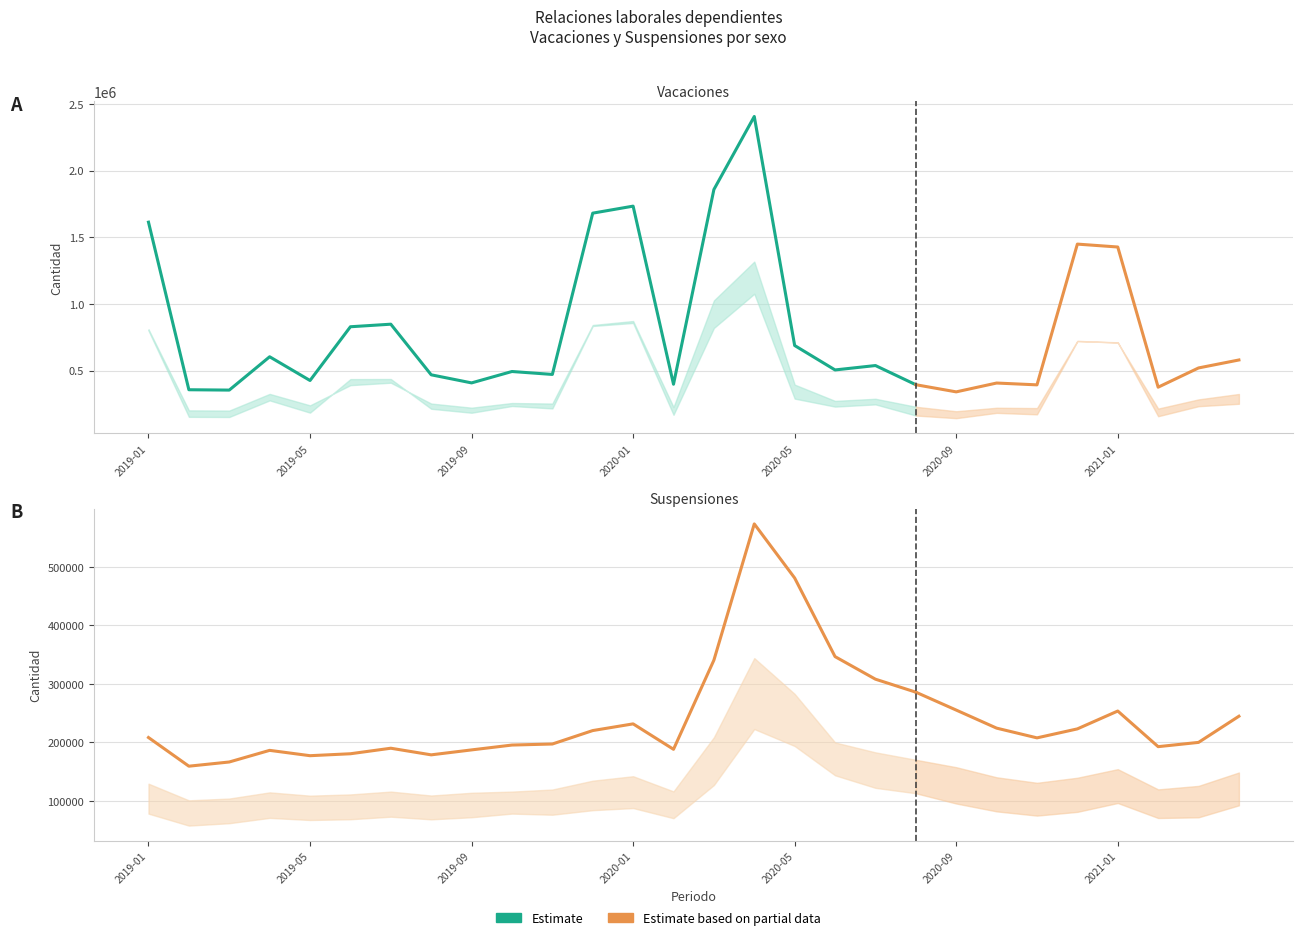

Which has a higher value, 2019-01 or 2021-04?

2019-01